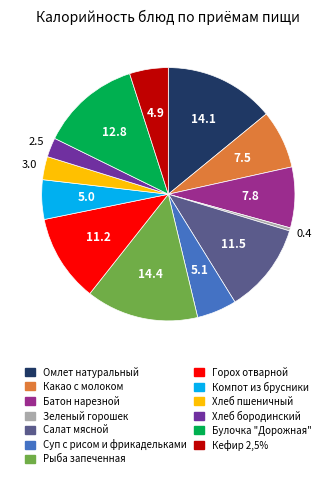

Count the number of slices in the pie.

13